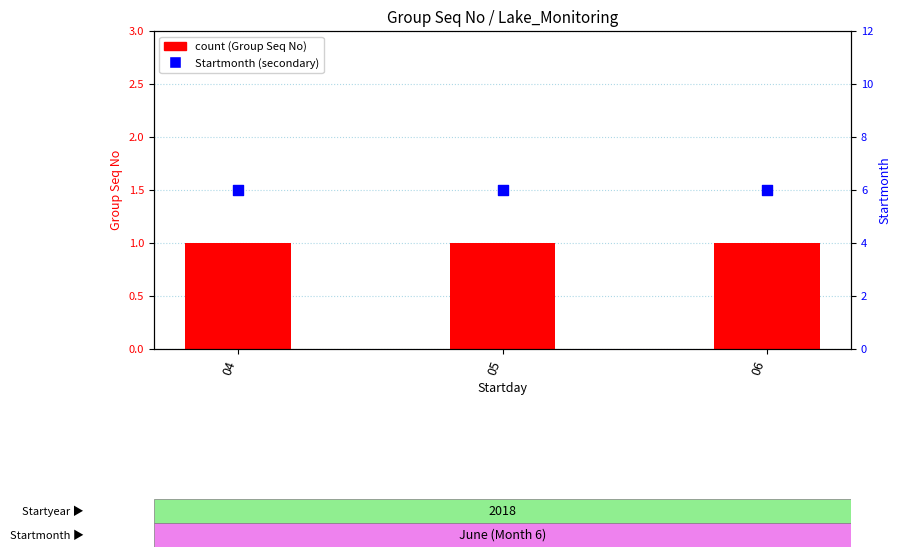

Which series contains the highest Y value?

Startmonth (secondary)